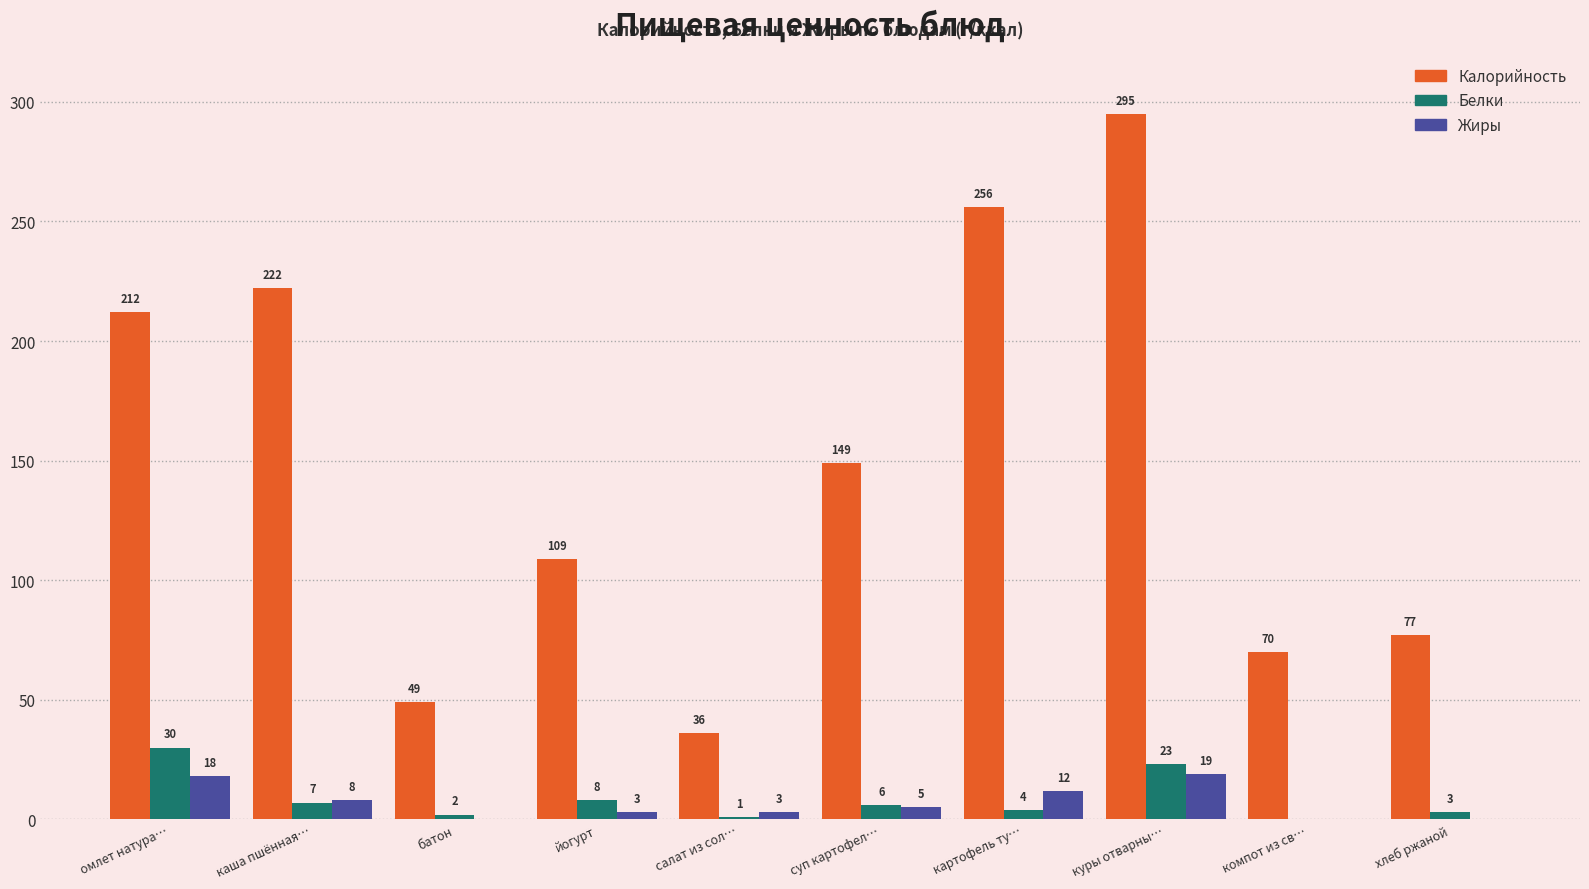

What is the difference between the Жиры values at суп картофел… and компот из св…?

5